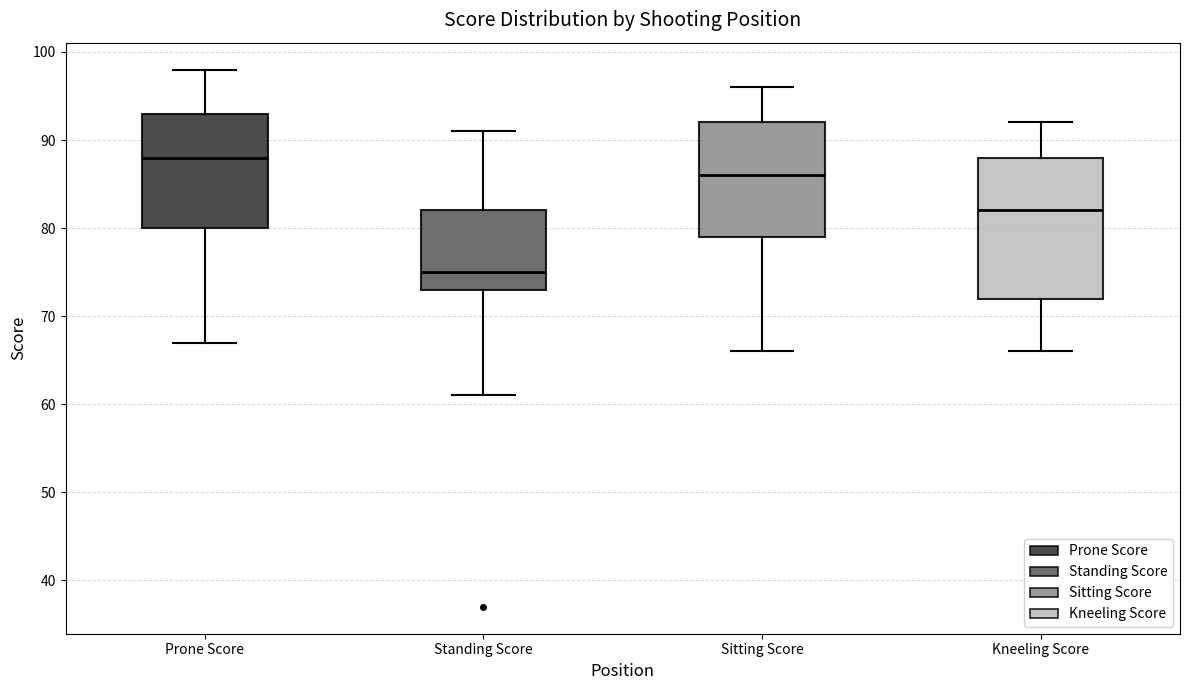

Reading left to right, read every box against the y-axis: the position of its median line, the range the box covers, and the ends of its whiskers. The values are not printed on the chart, so give them approximately, as read against the axis.

Prone Score: median 88, box 80 to 93, whiskers 67 to 98
Standing Score: median 75, box 73 to 82, whiskers 61 to 91
Sitting Score: median 86, box 79 to 92, whiskers 66 to 96
Kneeling Score: median 82, box 72 to 88, whiskers 66 to 92